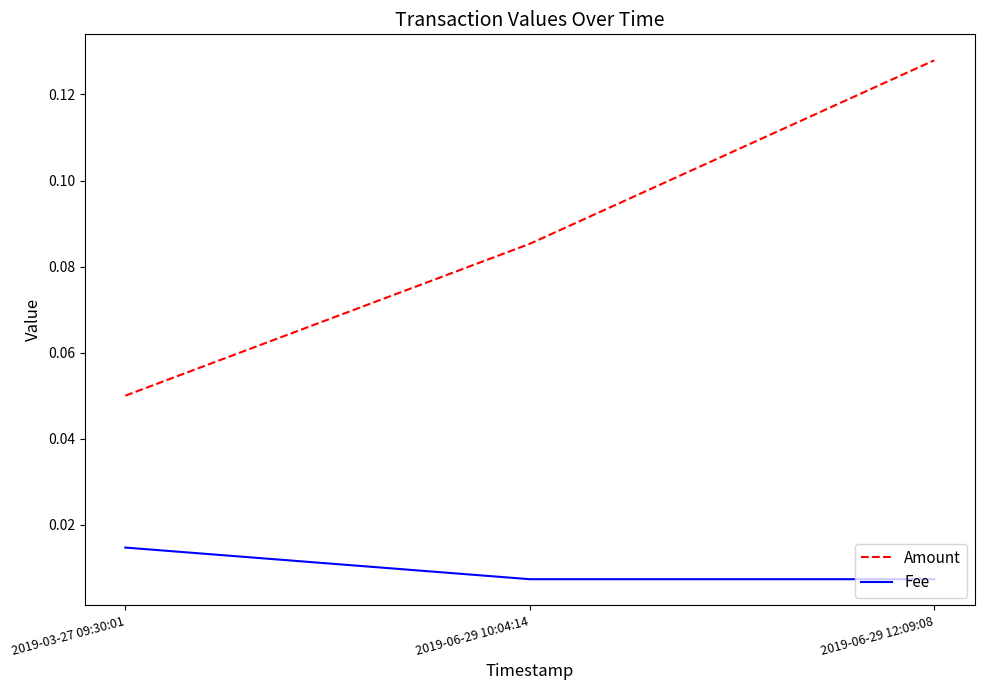

List the labels in order of Amount value, largest first.

2019-06-29 12:09:08, 2019-06-29 10:04:14, 2019-03-27 09:30:01